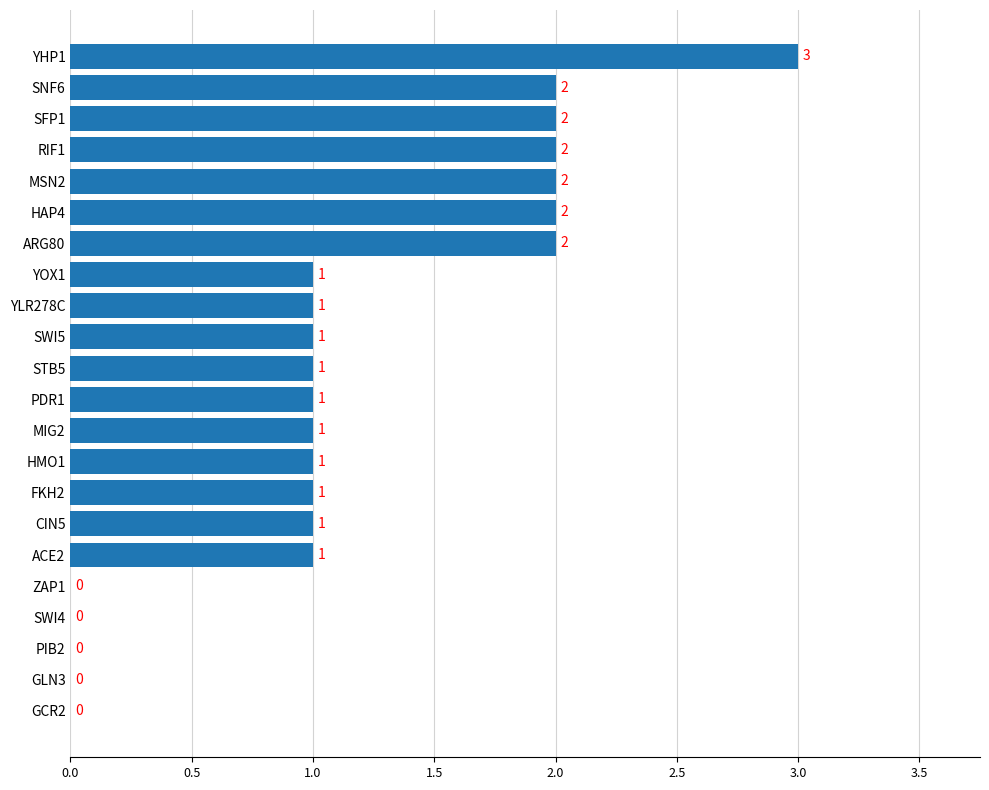

Reading bottom to top, transcribe all the data shown in this chart.

GCR2=0	GLN3=0	PIB2=0	SWI4=0	ZAP1=0	ACE2=1	CIN5=1	FKH2=1	HMO1=1	MIG2=1	PDR1=1	STB5=1	SWI5=1	YLR278C=1	YOX1=1	ARG80=2	HAP4=2	MSN2=2	RIF1=2	SFP1=2	SNF6=2	YHP1=3